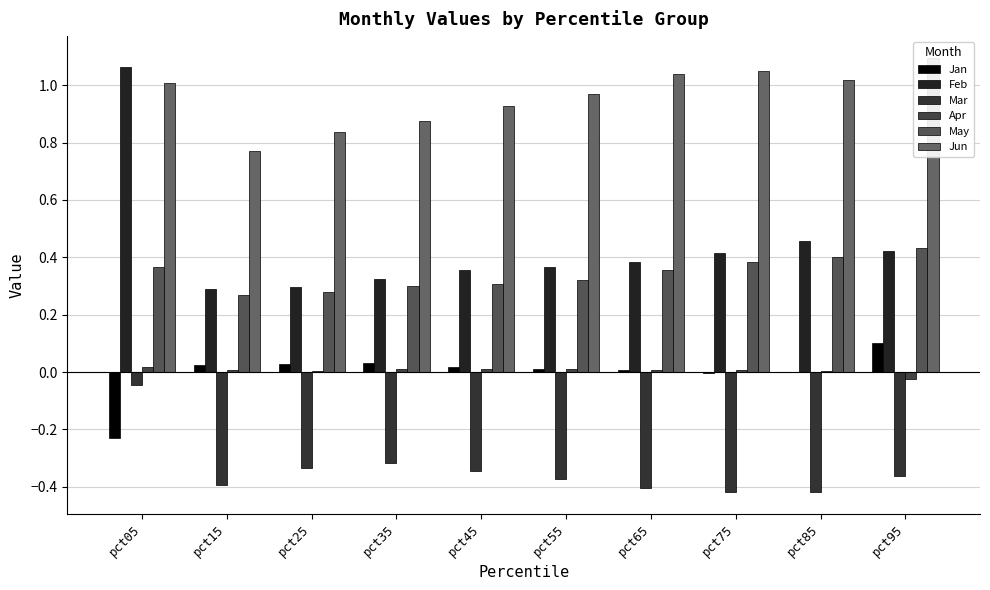

Reading right to left, list all the values displayed in this chart.

Jan: 0.1	-0.0	-0.0	0.0	0.0	0.0	0.0	0.0	0.0	-0.2
Feb: 0.4	0.5	0.4	0.4	0.4	0.4	0.3	0.3	0.3	1.1
Mar: -0.4	-0.4	-0.4	-0.4	-0.4	-0.3	-0.3	-0.3	-0.4	-0.0
Apr: -0.0	0.0	0.0	0.0	0.0	0.0	0.0	0.0	0.0	0.0
May: 0.4	0.4	0.4	0.4	0.3	0.3	0.3	0.3	0.3	0.4
Jun: 1.1	1.0	1.0	1.0	1.0	0.9	0.9	0.8	0.8	1.0